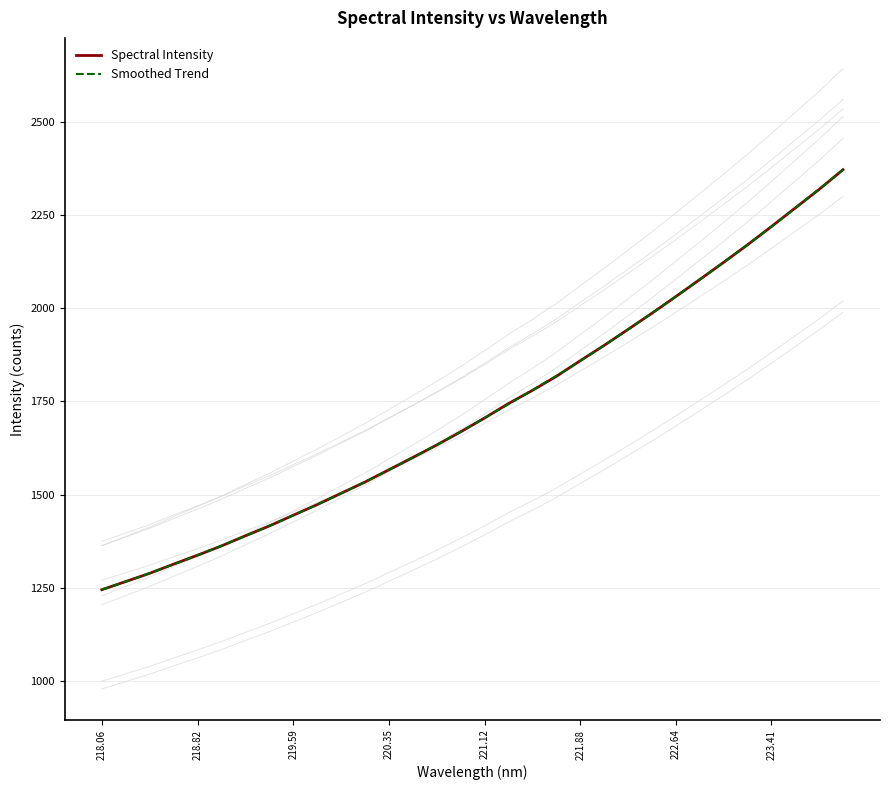

What is the highest value of the Spectral Intensity series?

2371.8